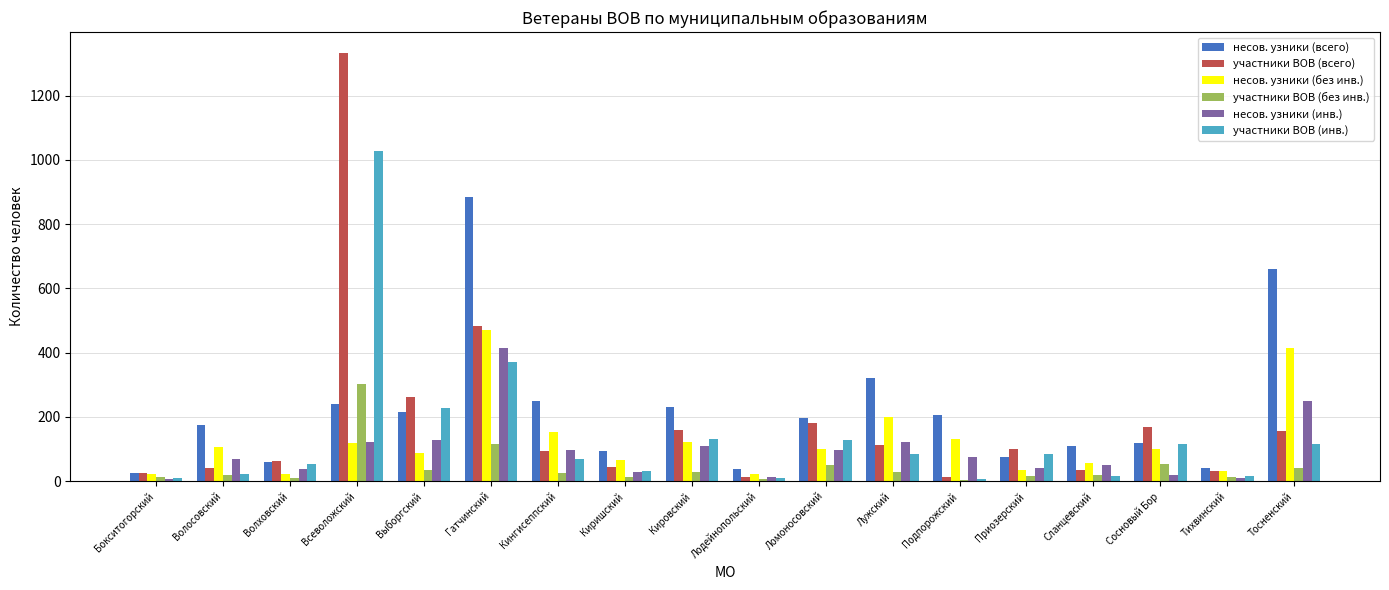

The участники ВОВ (без инв.) series shows 28 at Кировский. True or false?

True